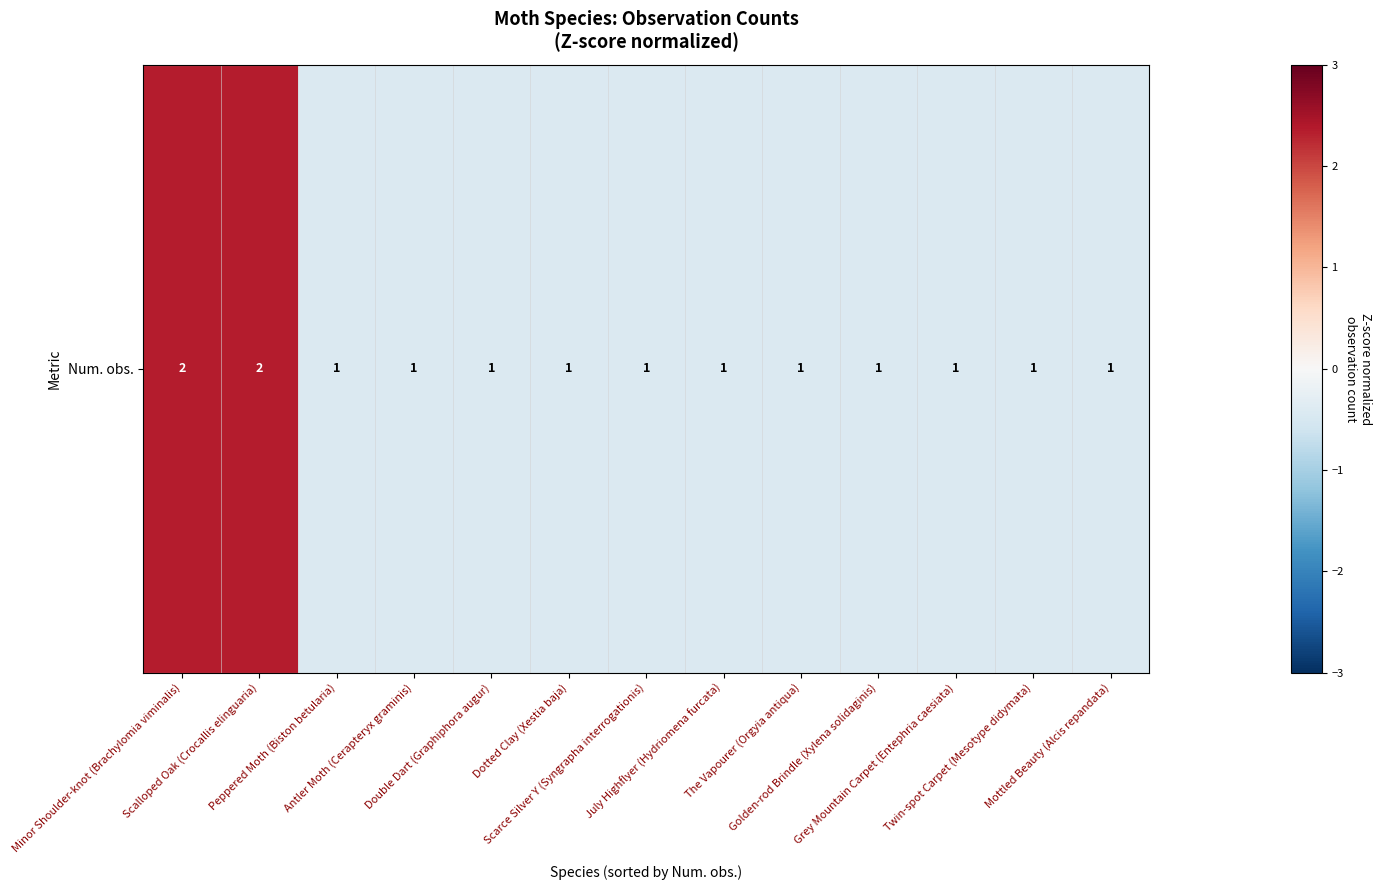

Reading left to right, what are all the values shown in this chart?

Minor Shoulder-knot (Brachylomia viminalis)=2.3	Scalloped Oak (Crocallis elinguaria)=2.3	Peppered Moth (Biston betularia)=-0.4	Antler Moth (Cerapteryx graminis)=-0.4	Double Dart (Graphiphora augur)=-0.4	Dotted Clay (Xestia baja)=-0.4	Scarce Silver Y (Syngrapha interrogationis)=-0.4	July Highflyer (Hydriomena furcata)=-0.4	The Vapourer (Orgyia antiqua)=-0.4	Golden-rod Brindle (Xylena solidaginis)=-0.4	Grey Mountain Carpet (Entephria caesiata)=-0.4	Twin-spot Carpet (Mesotype didymata)=-0.4	Mottled Beauty (Alcis repandata)=-0.4